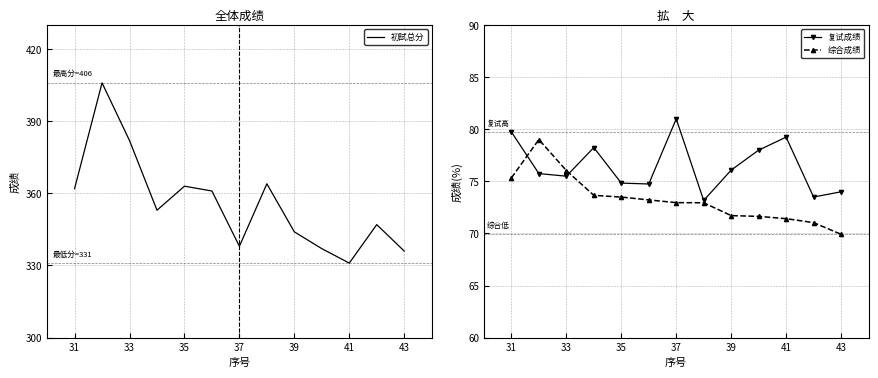

Reading right to left, list all the values displayed in this chart.

初試总分: 336.0	347.0	331.0	337.0	344.0	364.0	338.0	361.0	363.0	353.0	382.0	406.0	362.0
复试成绩: 74.0	73.5	79.2	78.0	76.1	73.2	81.0	74.8	74.8	78.2	75.5	75.8	79.8
综合成绩: 69.9	71.0	71.4	71.6	71.7	72.9	73.0	73.2	73.5	73.7	76.0	79.0	75.3